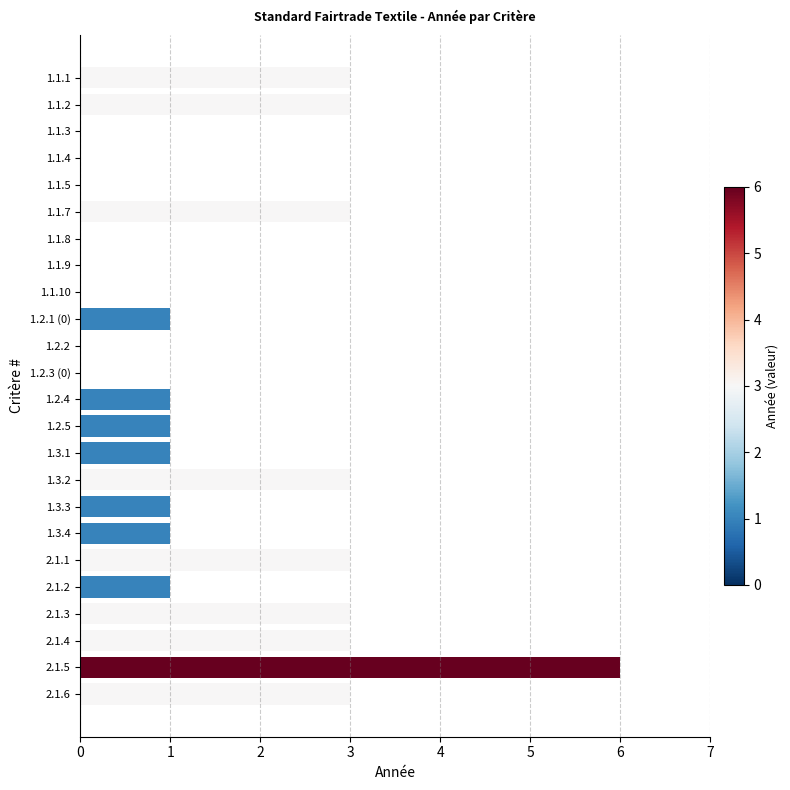

At which category does the chart reach its peak across all series?

2.1.5